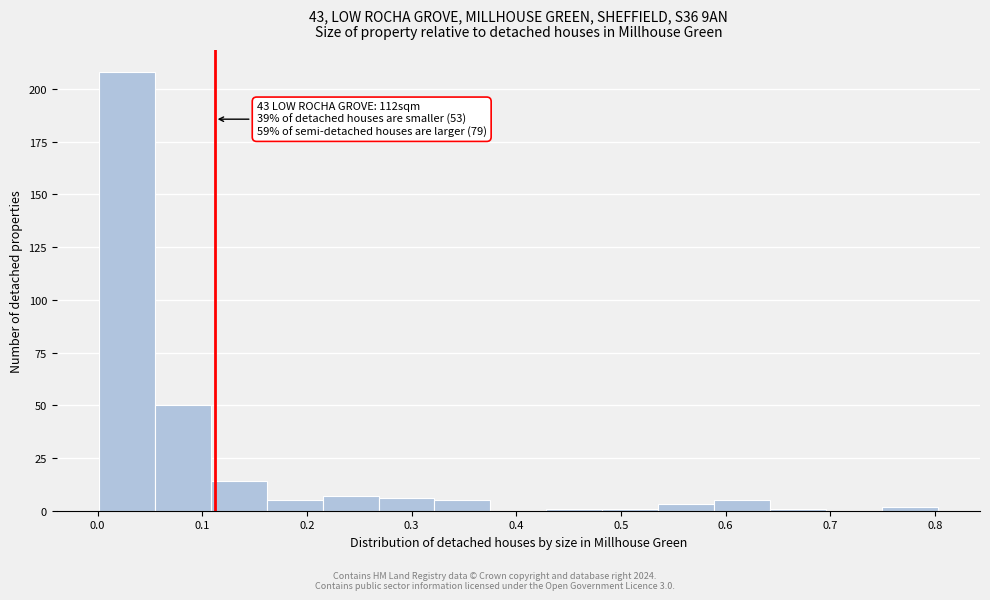

Over which range of the x-axis is the bar tallest?

0.00 to 0.05